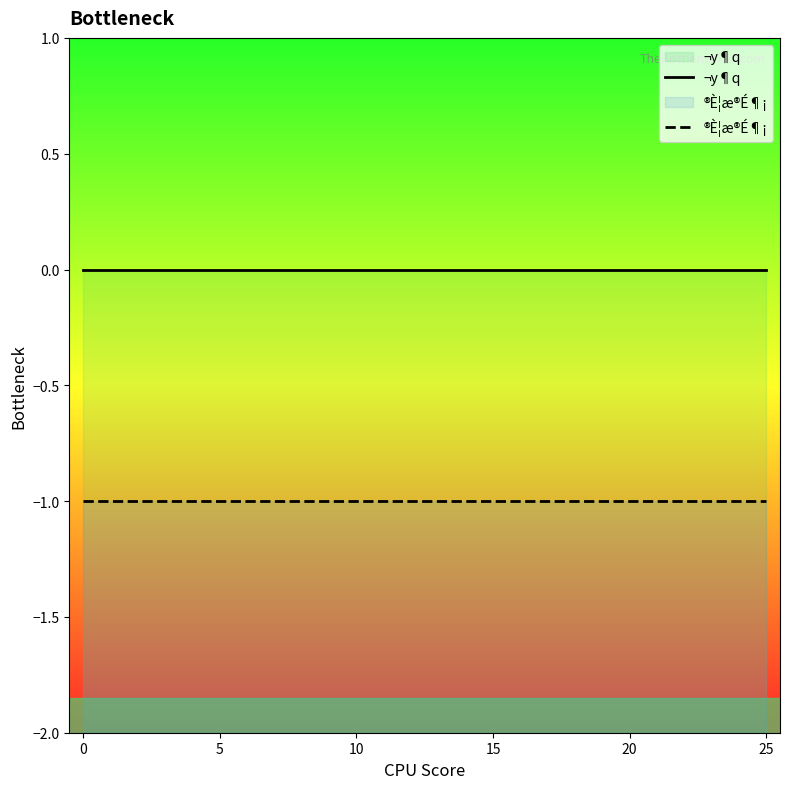

Between 9 and 18, which series saw the biggest shift?

¬y¶q